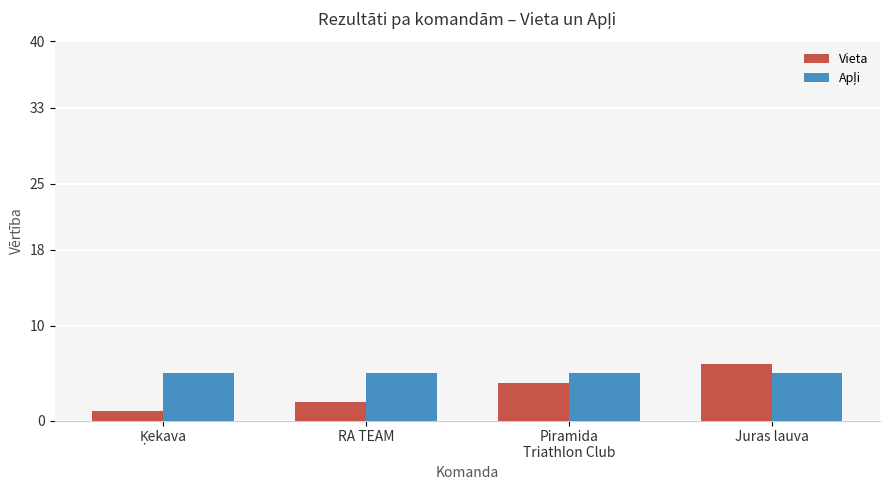

The Vieta series shows 2 at Juras lauva. True or false?

False